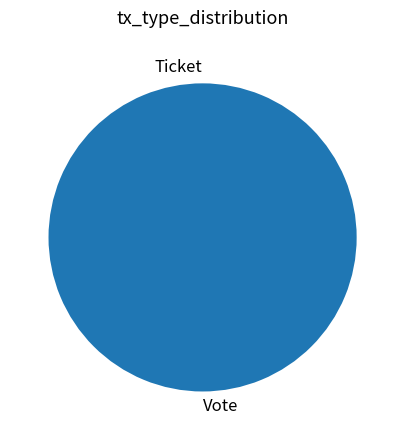

Which category has the smallest portion of the pie?

Ticket